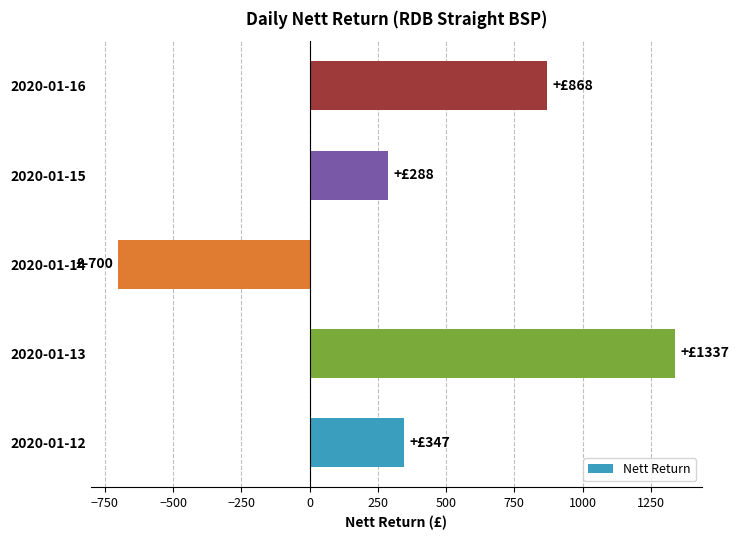

How many data points does each series have?

5